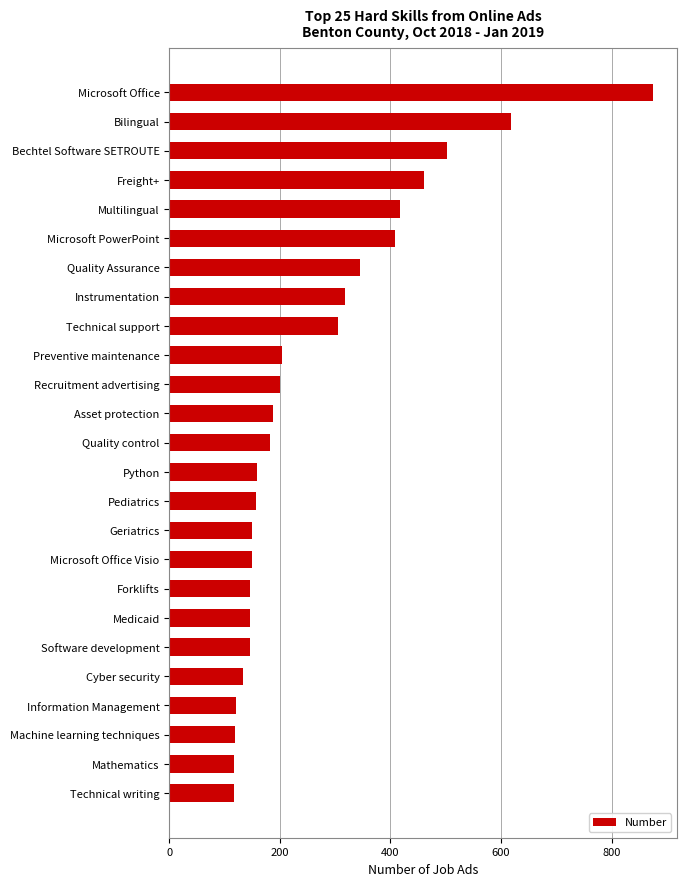

What is the label of the 20th bar from the top?

Software development